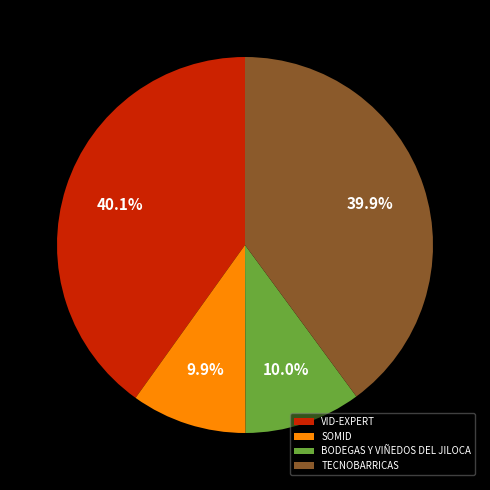

Is it true that BODEGAS Y VIÑEDOS DEL JILOCA is 17% of the pie?

False